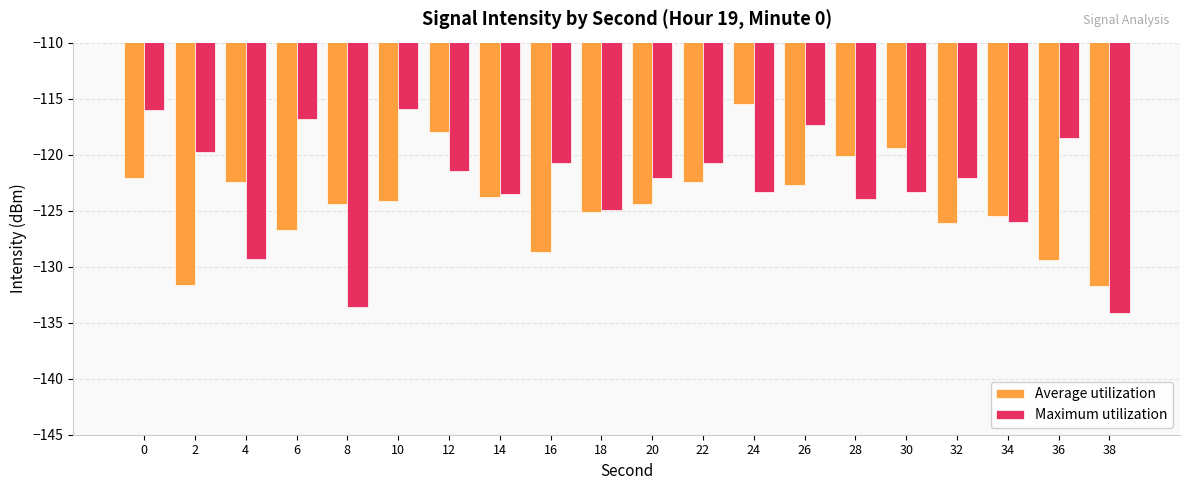

Read the Maximum utilization value at 28.

-123.9